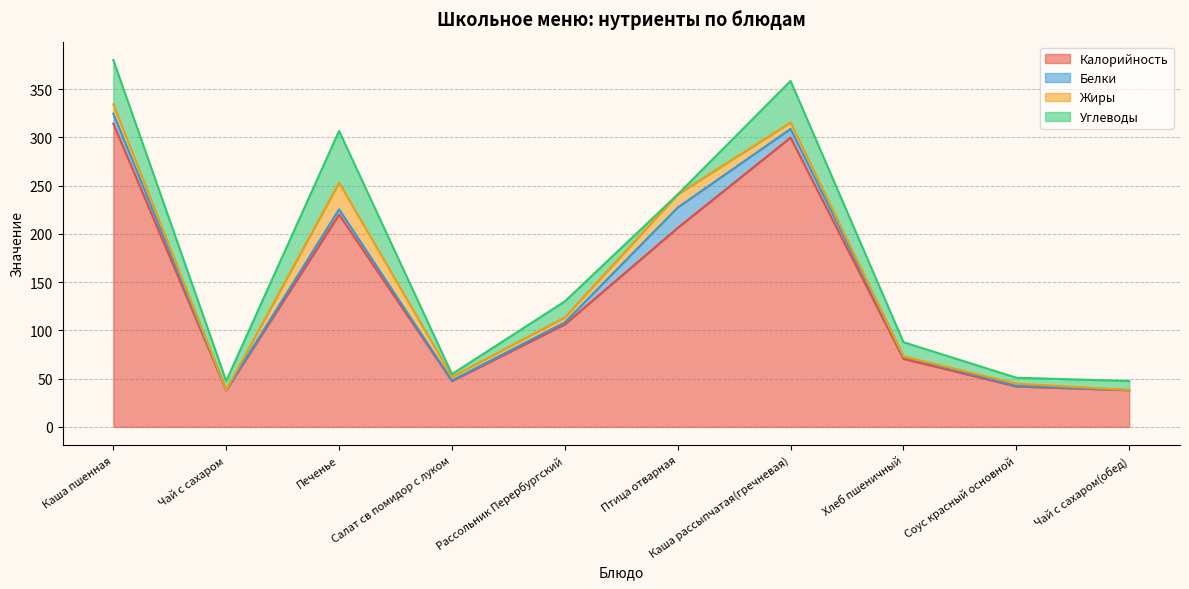

How many data points does each series have?

10